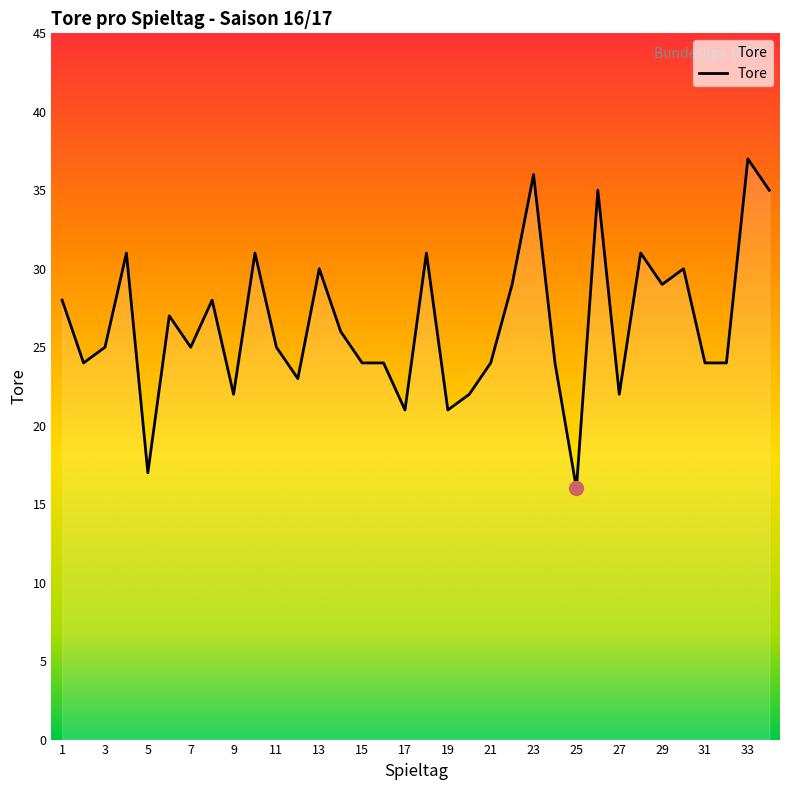

What is the difference between the maximum and minimum values?

21